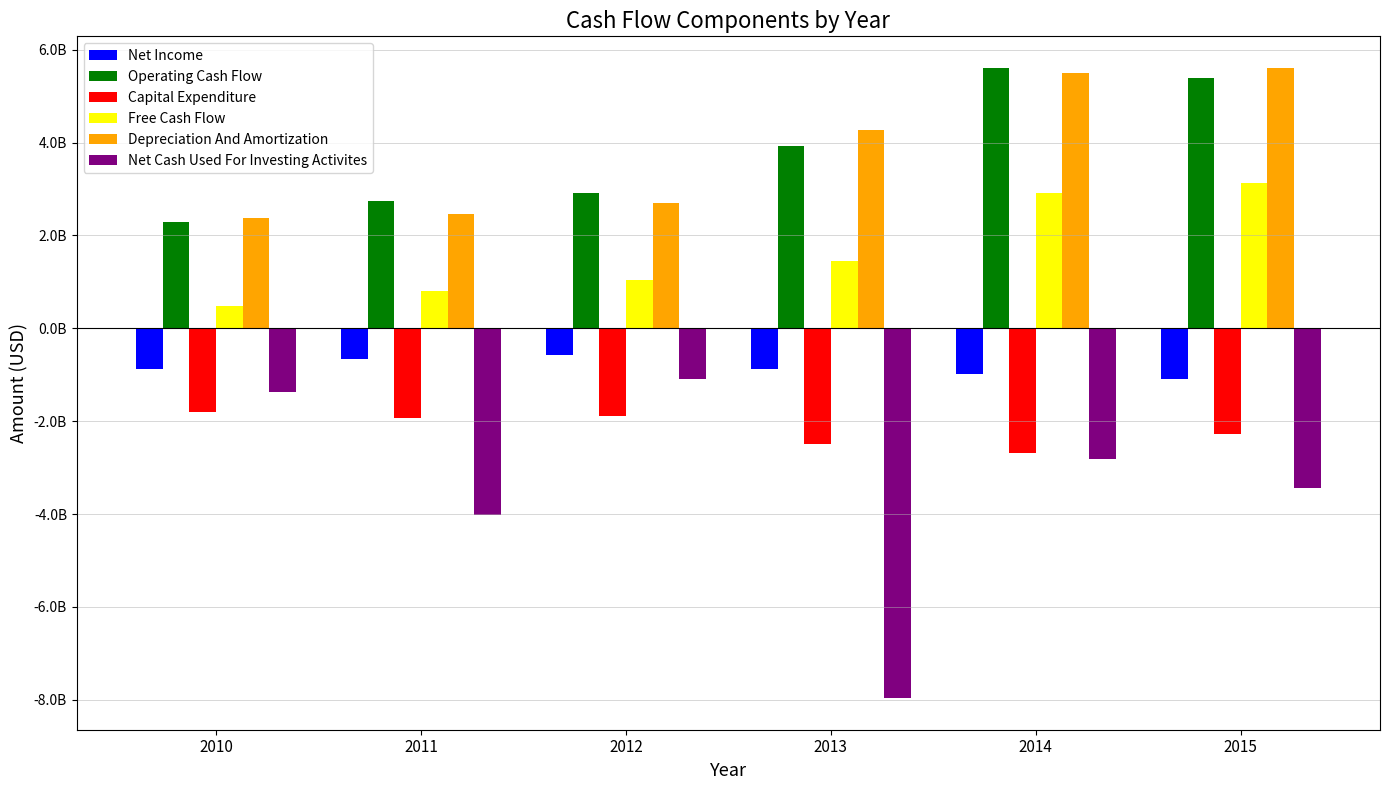

What is the difference between the maximum and minimum values in the Net Income series?

528900000